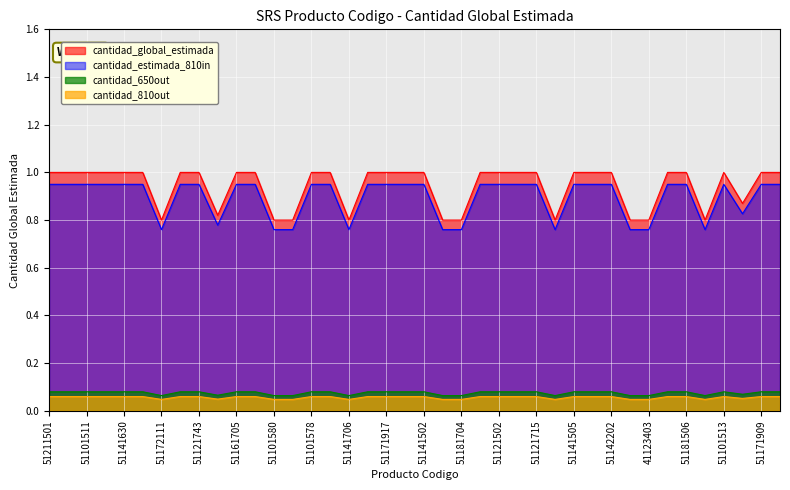

The value of cantidad_650out at 51121715 is 0.0. True or false?

False